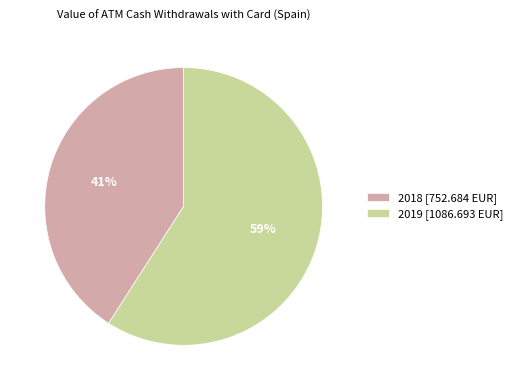

To the nearest percent, what is the combined percentage of 2018 and 2019?

100%